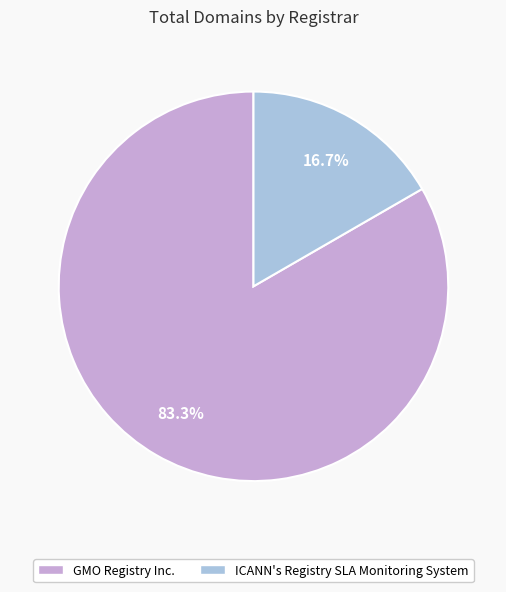

To the nearest percent, what is the difference between the ICANN's Registry SLA Monitoring System and GMO Registry Inc. slice percentages?

67%